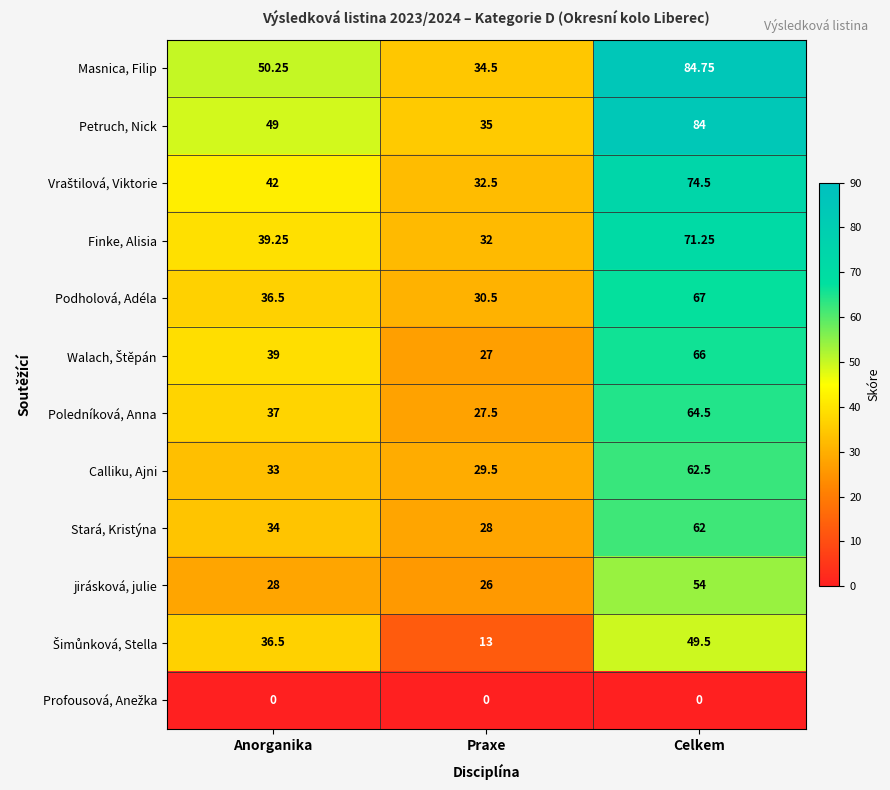

Which series has the largest range (max minus min)?

Masnica, Filip